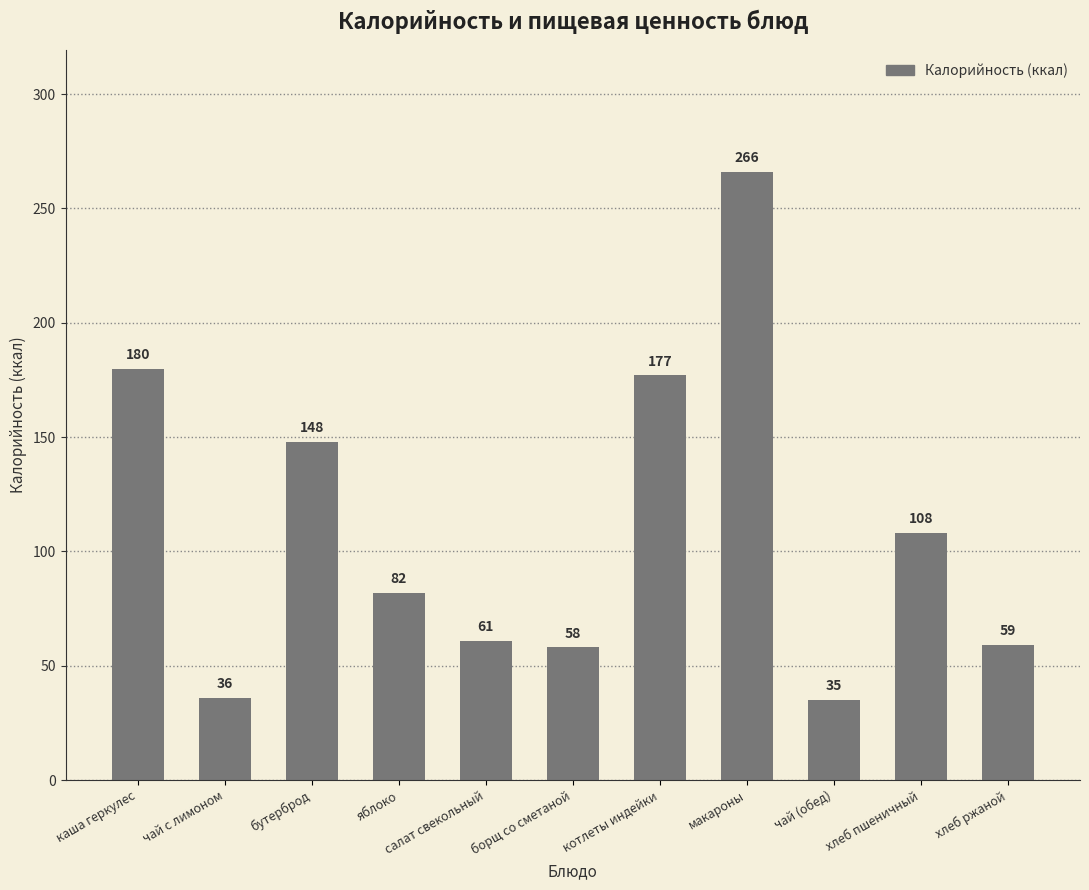

What is the average value?

110